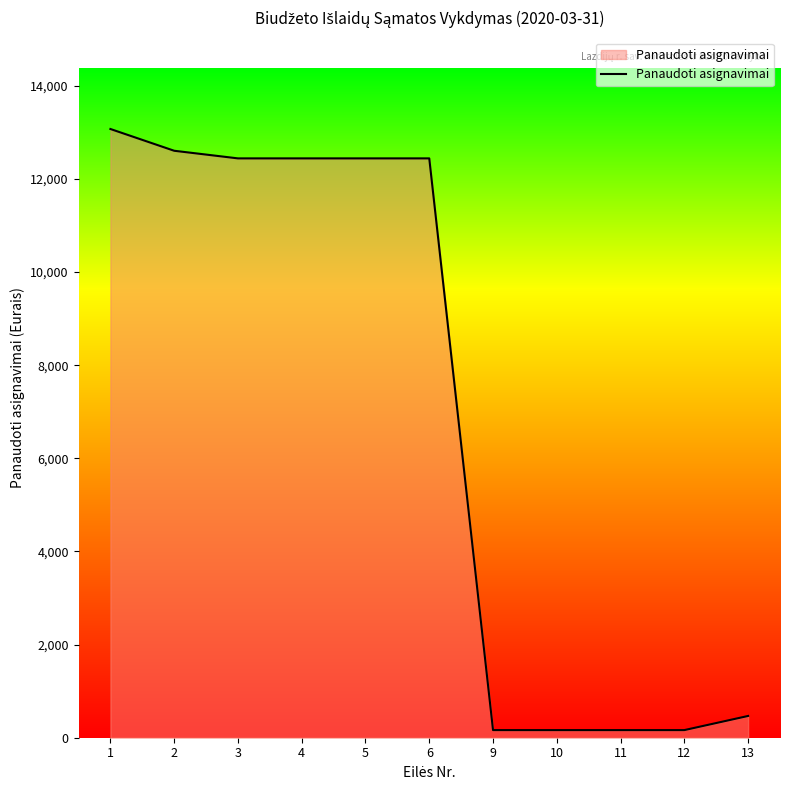

The chart shows a value of 12442.3 at 3. True or false?

True